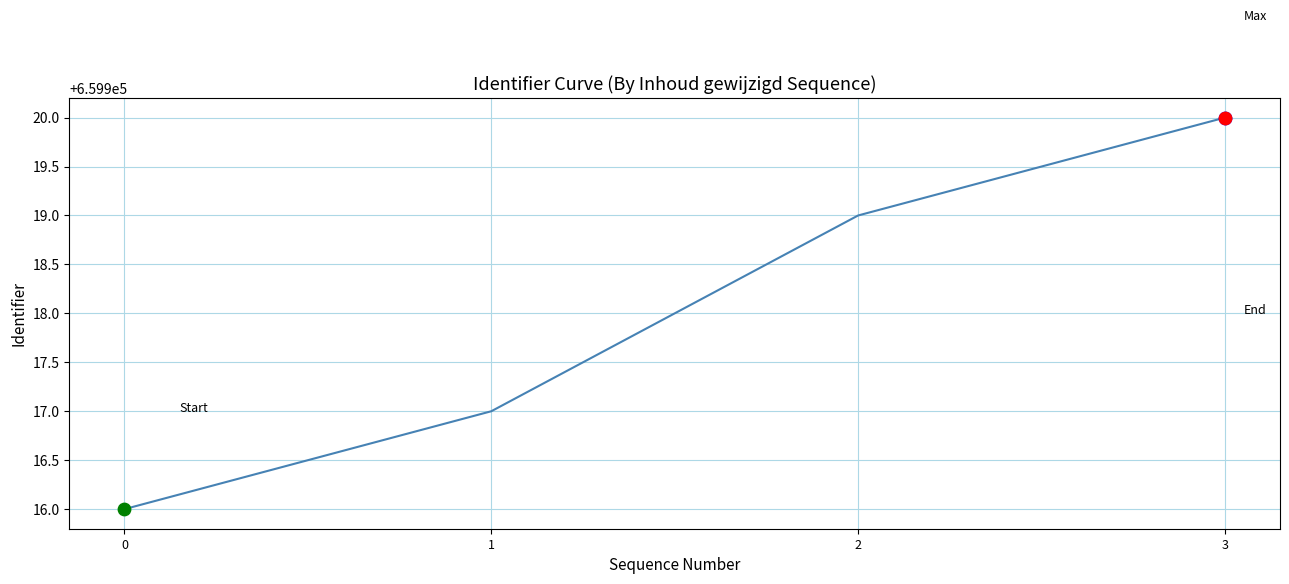

What is the ratio of the value at 1 to the value at 0?

1.0